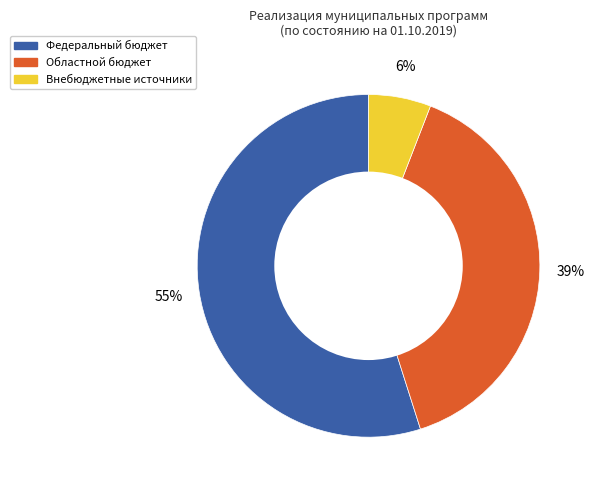

Is there a majority slice in this chart?

Yes